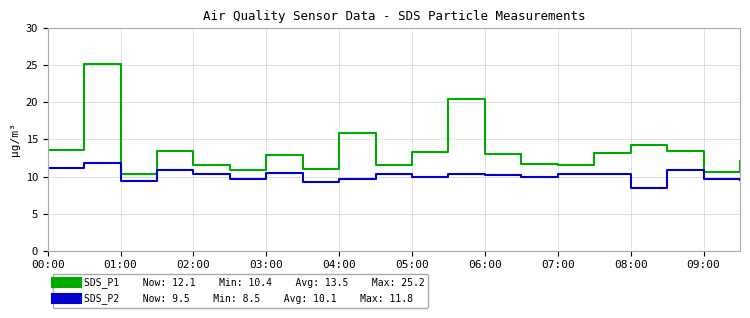

What is the maximum value shown in the chart?

25.2